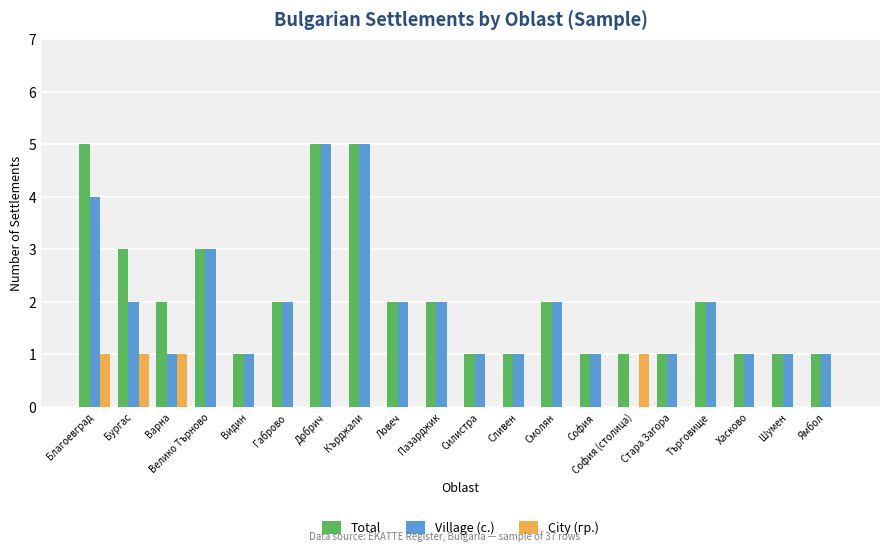

The value of Total at Кърджали is 5. True or false?

True